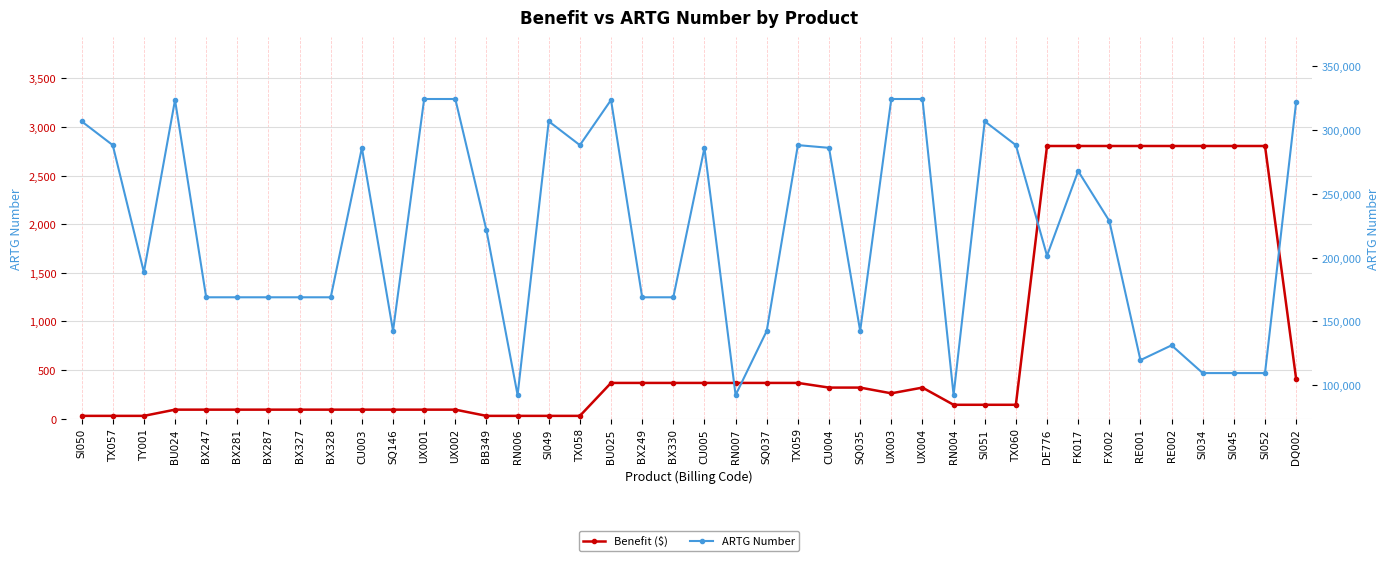

How many values in the ARTG Number series exceed 221448?

19